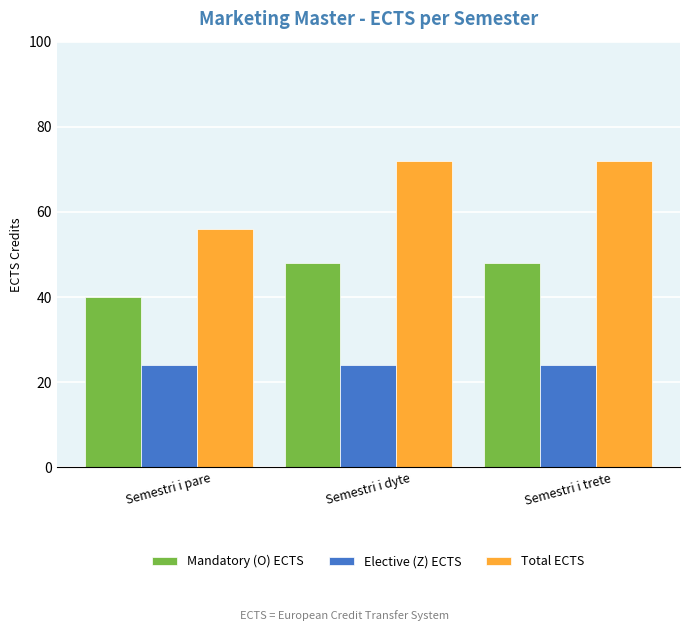

How many Mandatory (O) ECTS values are between 40 and 48?

3